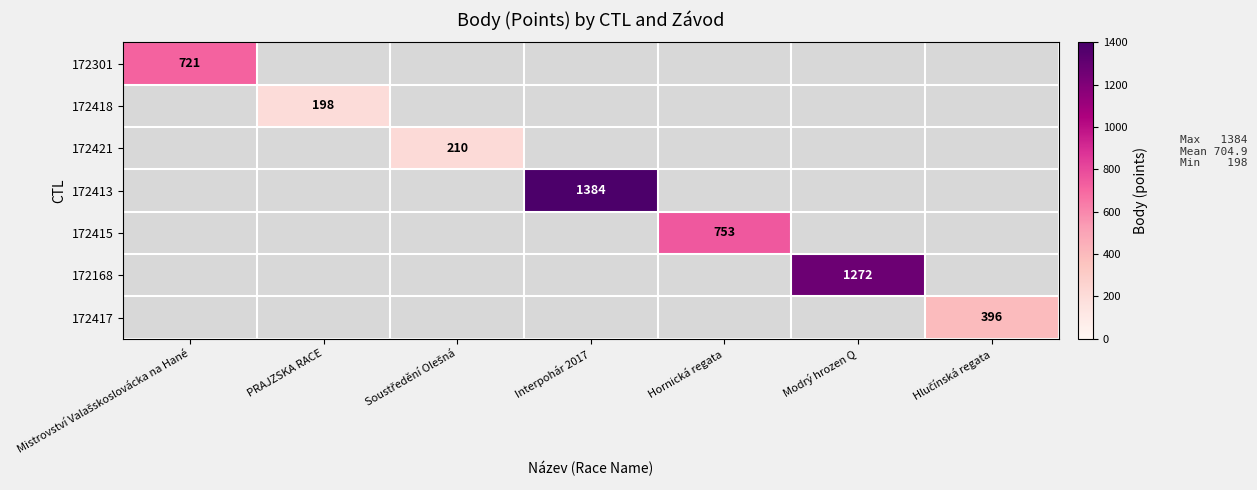

At how many categories does at least one series exceed 1014?

2